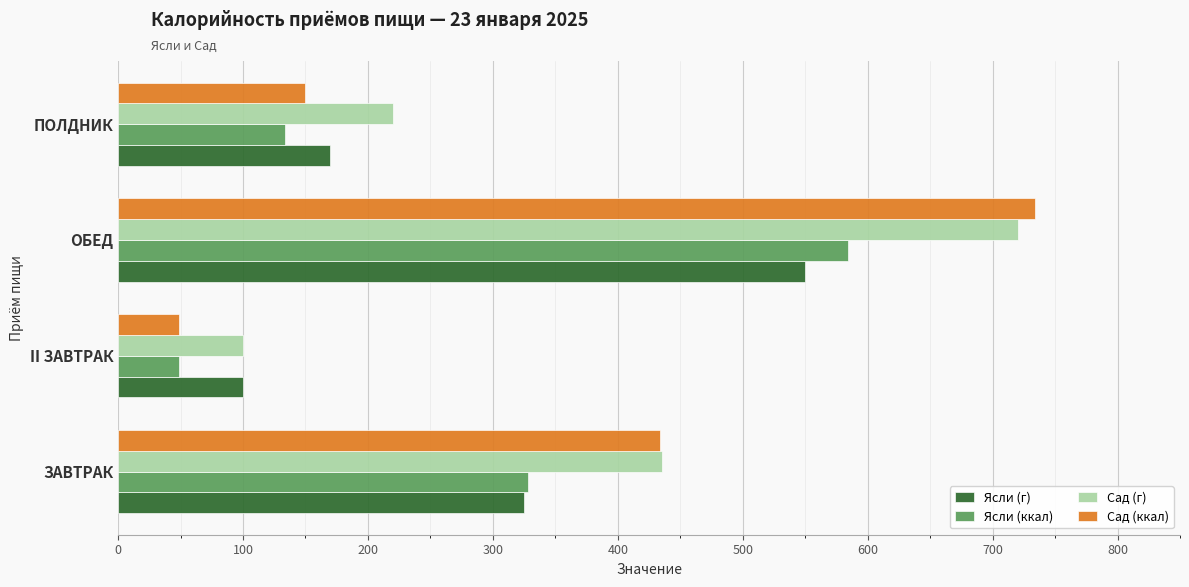

At which category is the sum across all series the highest?

ОБЕД